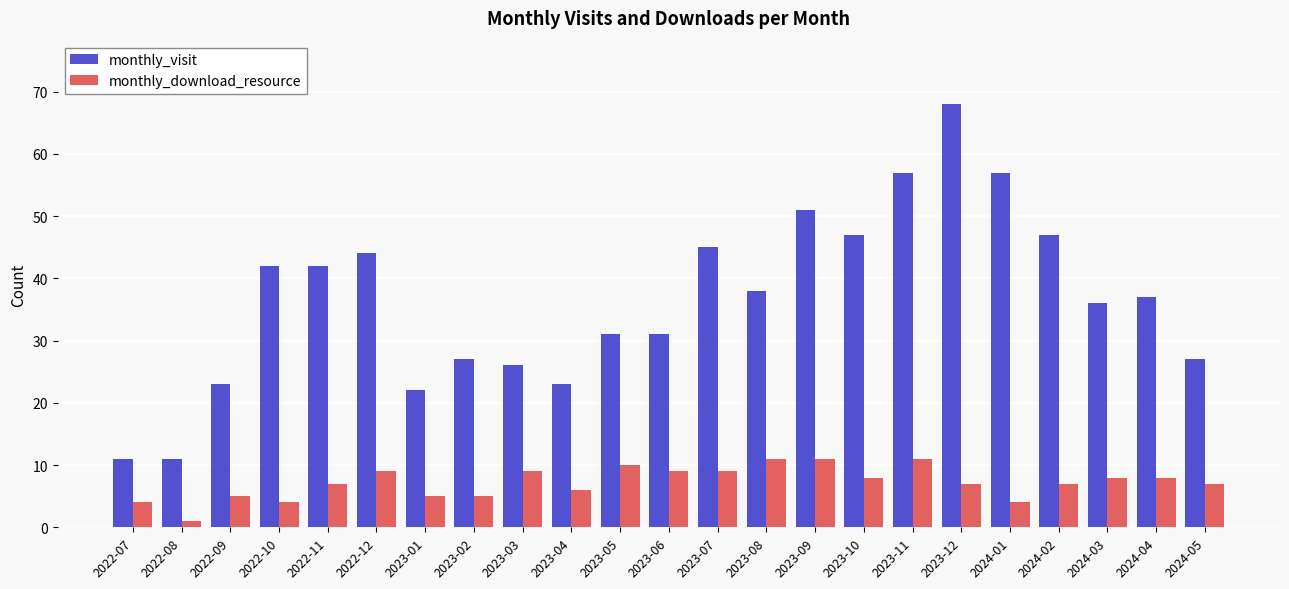

At which category does the chart reach its peak across all series?

2023-12